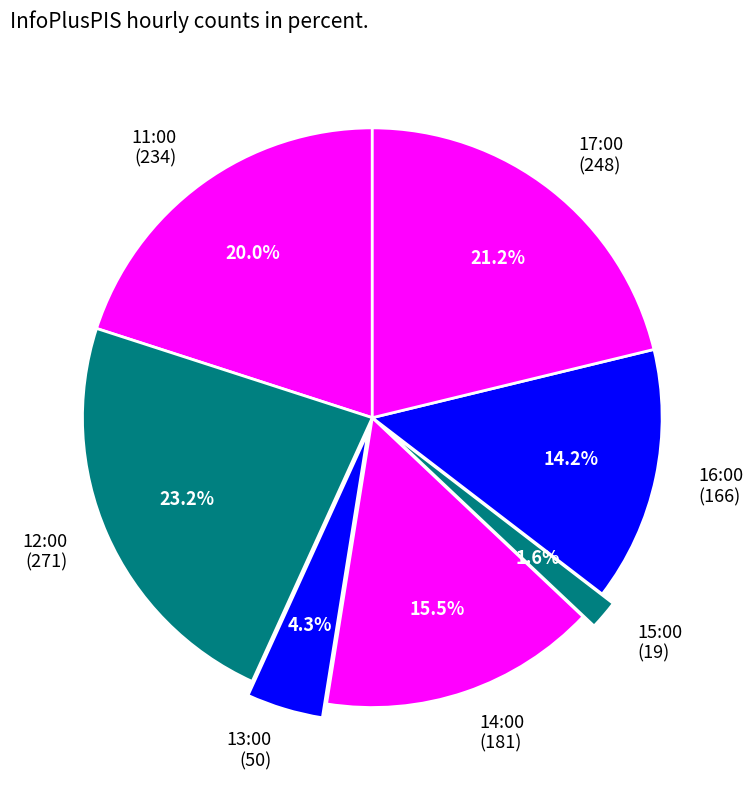

What is the smallest slice in the pie chart?

15:00